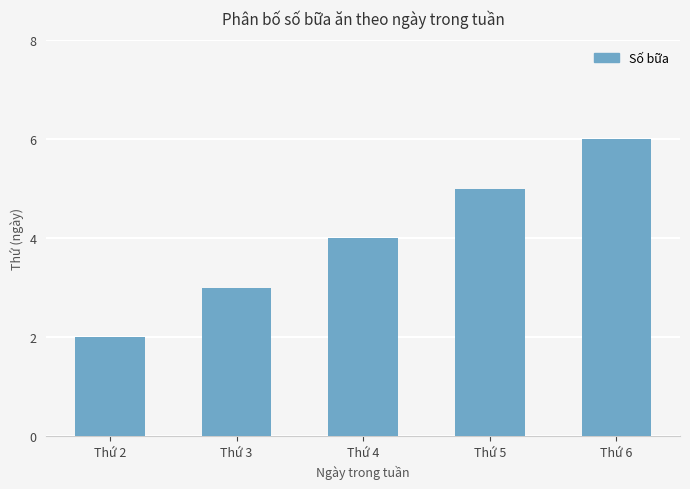

What is the change in value from Thứ 3 to Thứ 5?

+2